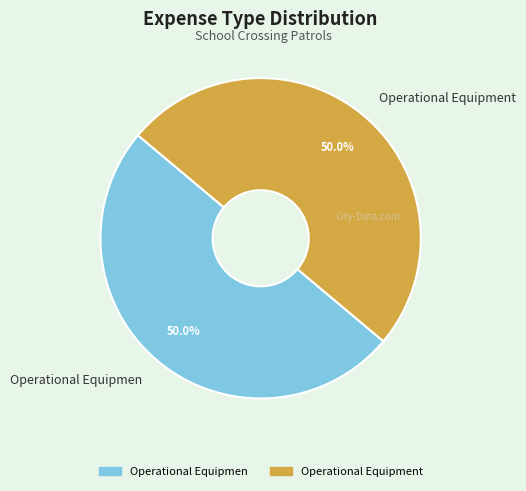

Count the number of slices in the pie.

2